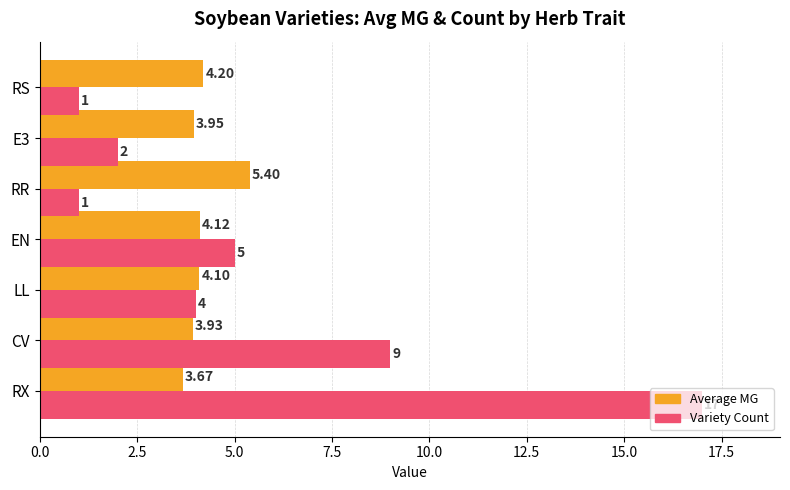

What is the maximum value for Average MG?

5.4